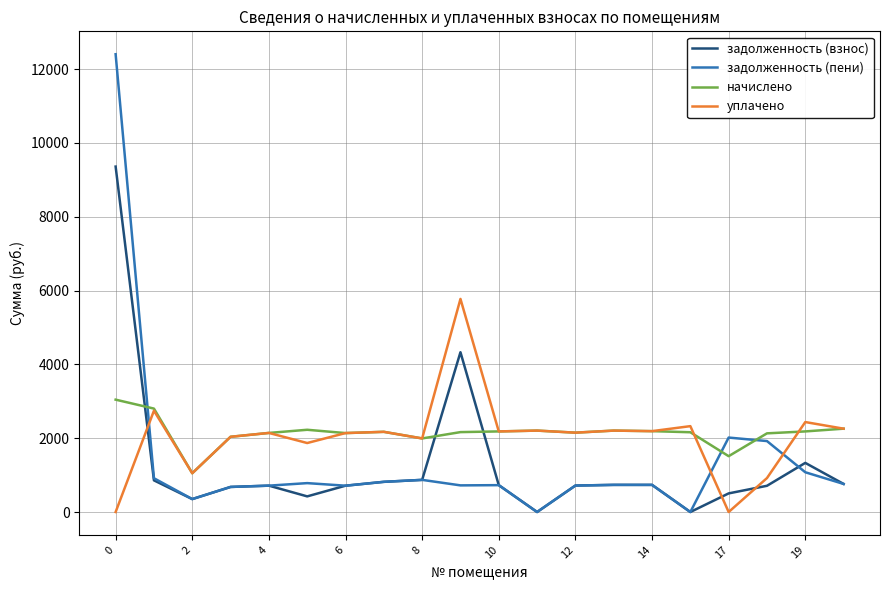

What is the maximum value for начислено?

3044.1